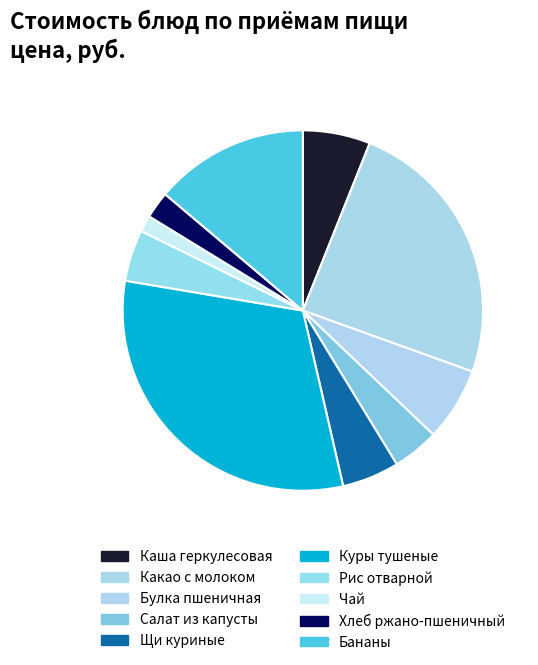

To the nearest percent, what percentage of the pie is Хлеб ржано-пшеничный?

2%